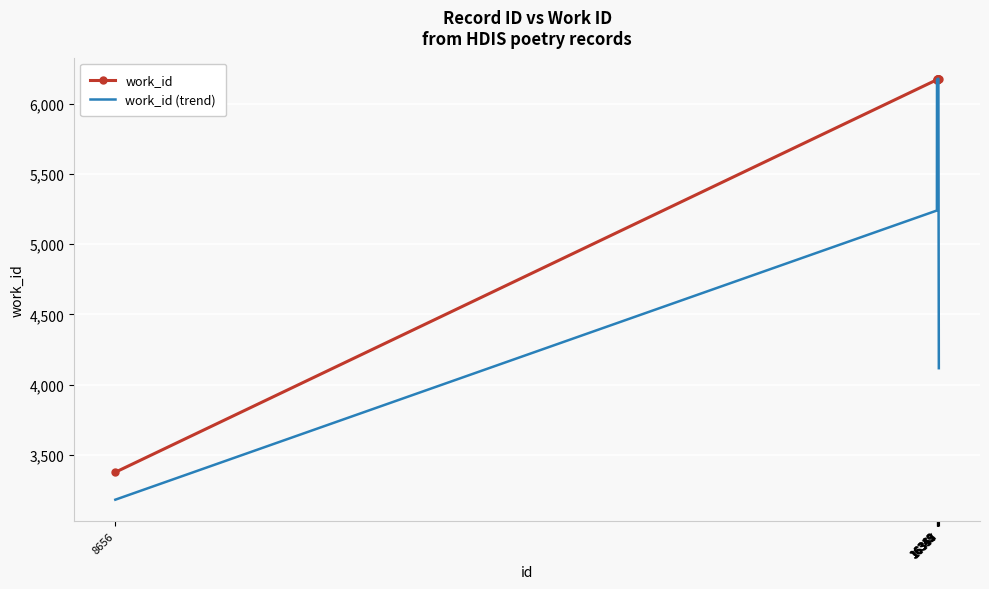

What is the lowest value of the work_id (trend) series?

3182.7